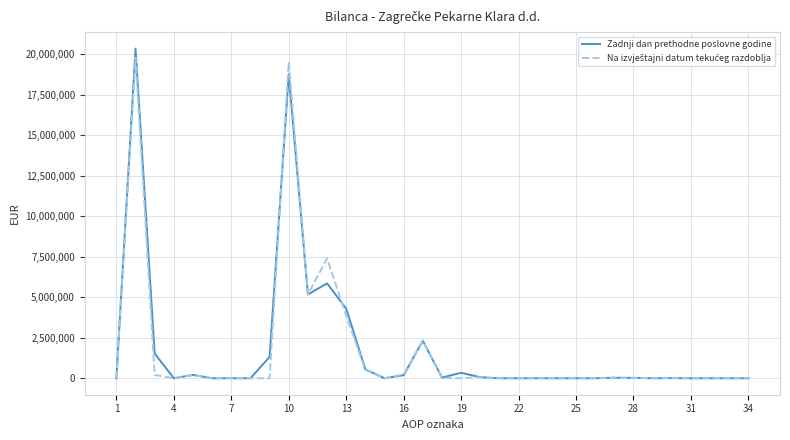

Which series has the largest range (max minus min)?

Zadnji dan prethodne poslovne godine